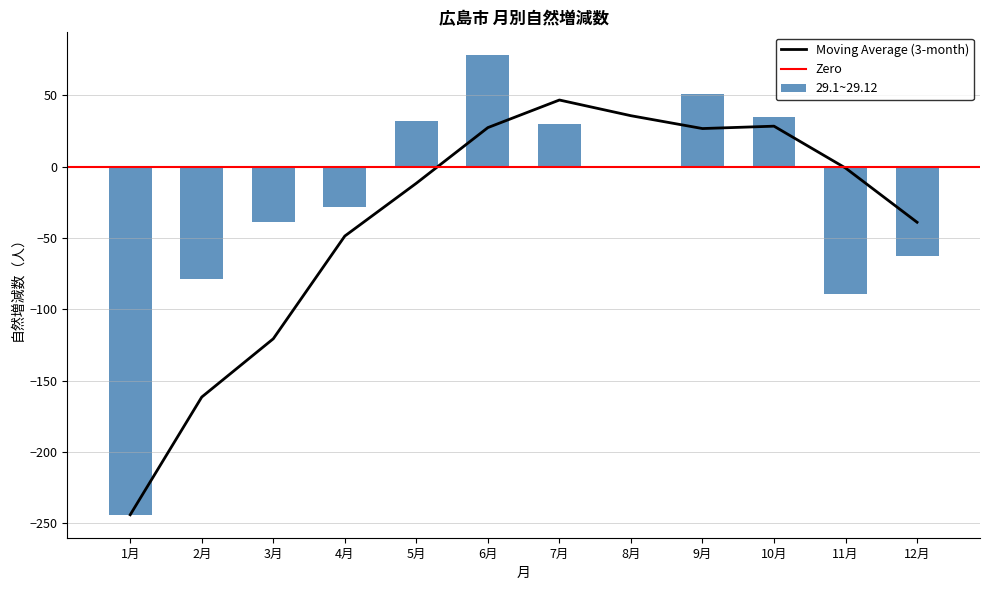

How many data points in 30.1~30.12 are above -12?

5